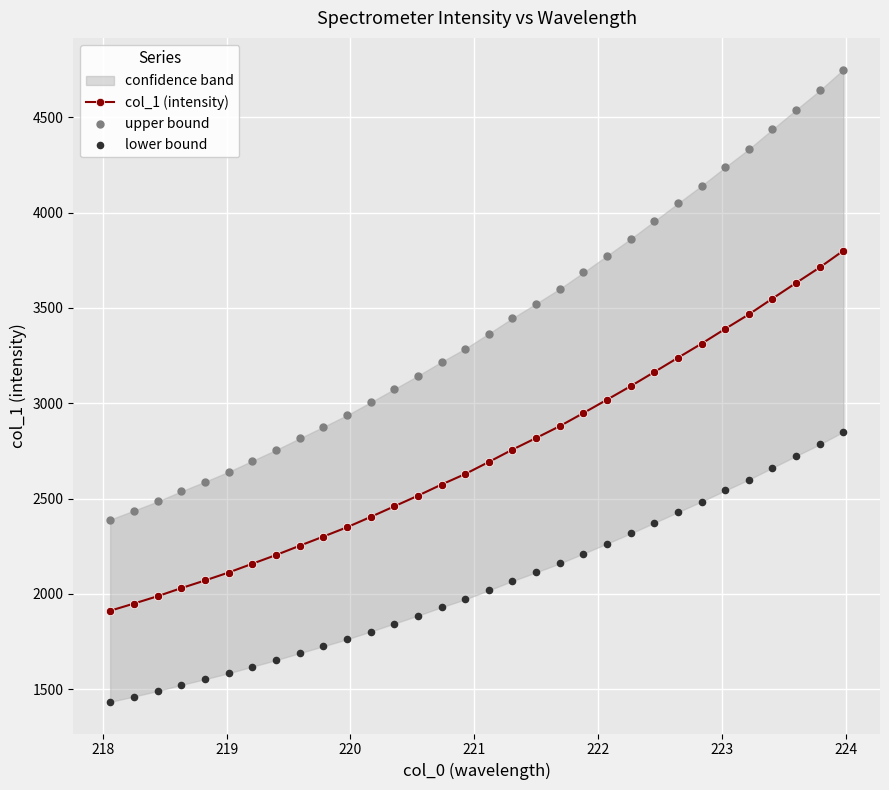

What are all the series names shown in the legend?

col_1 (intensity), upper bound, lower bound